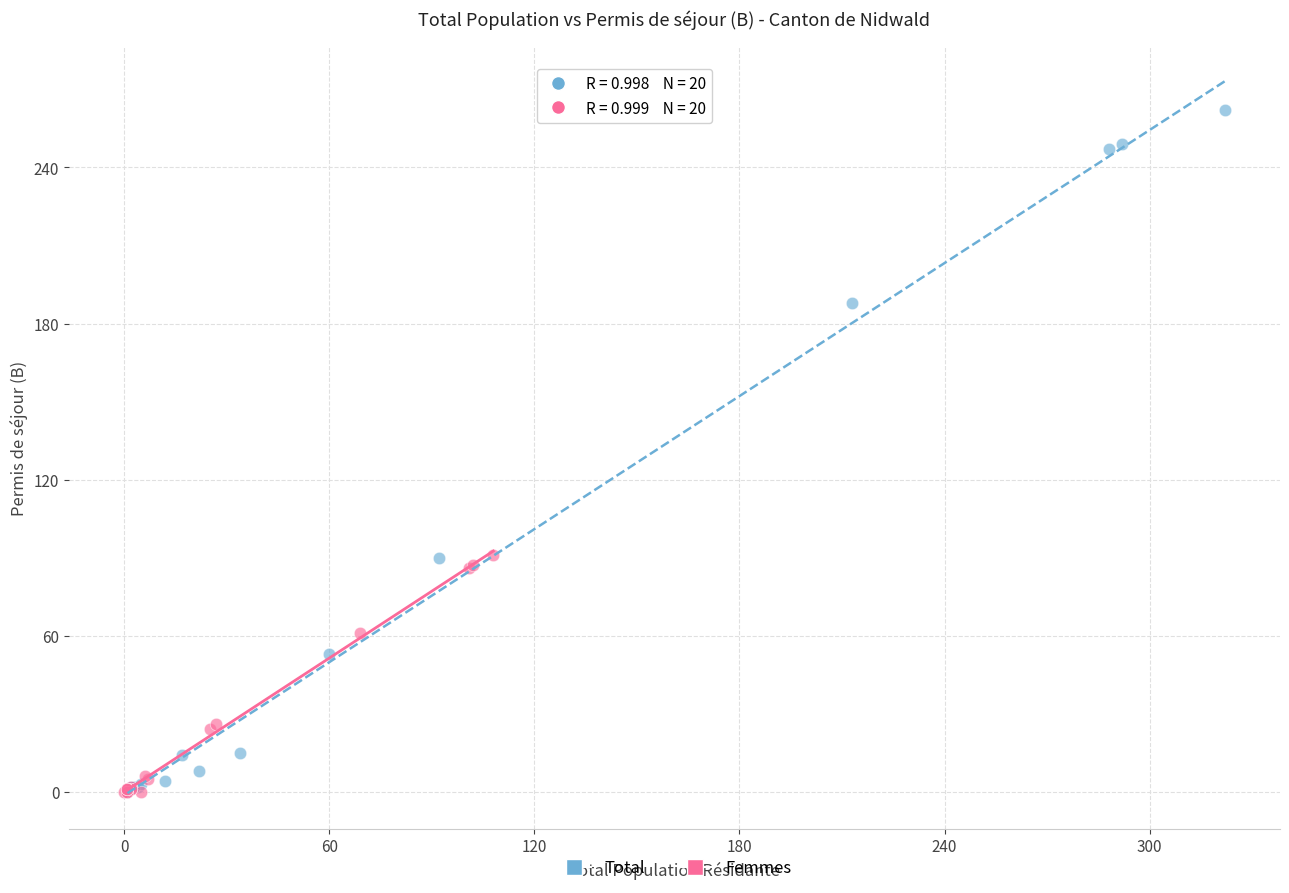

Which series contains the highest Y value?

Total